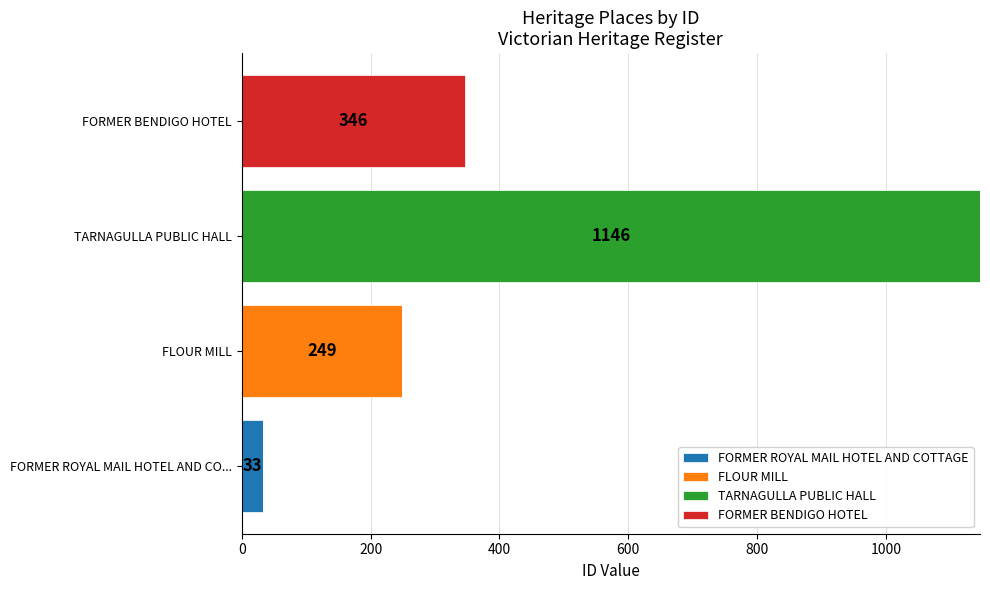

What value does the FORMER ROYAL MAIL HOTEL AND COTTAGE series have at FORMER ROYAL MAIL HOTEL AND CO...?

33